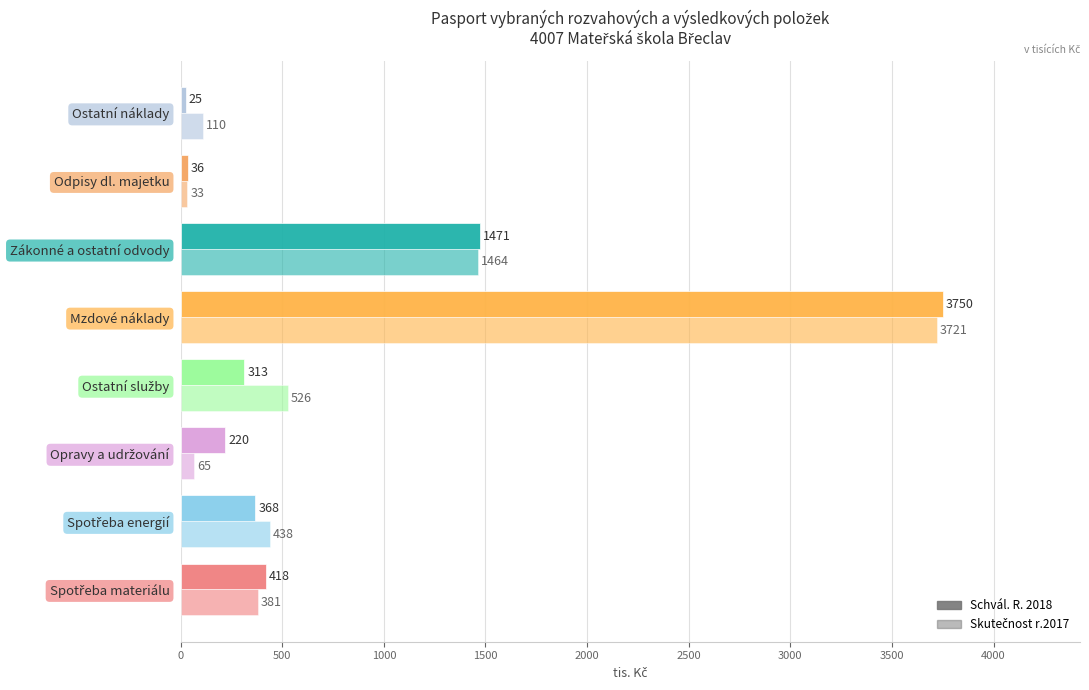

What is the value of the Skutečnost r.2017 bar at the 5th from the left?

3721